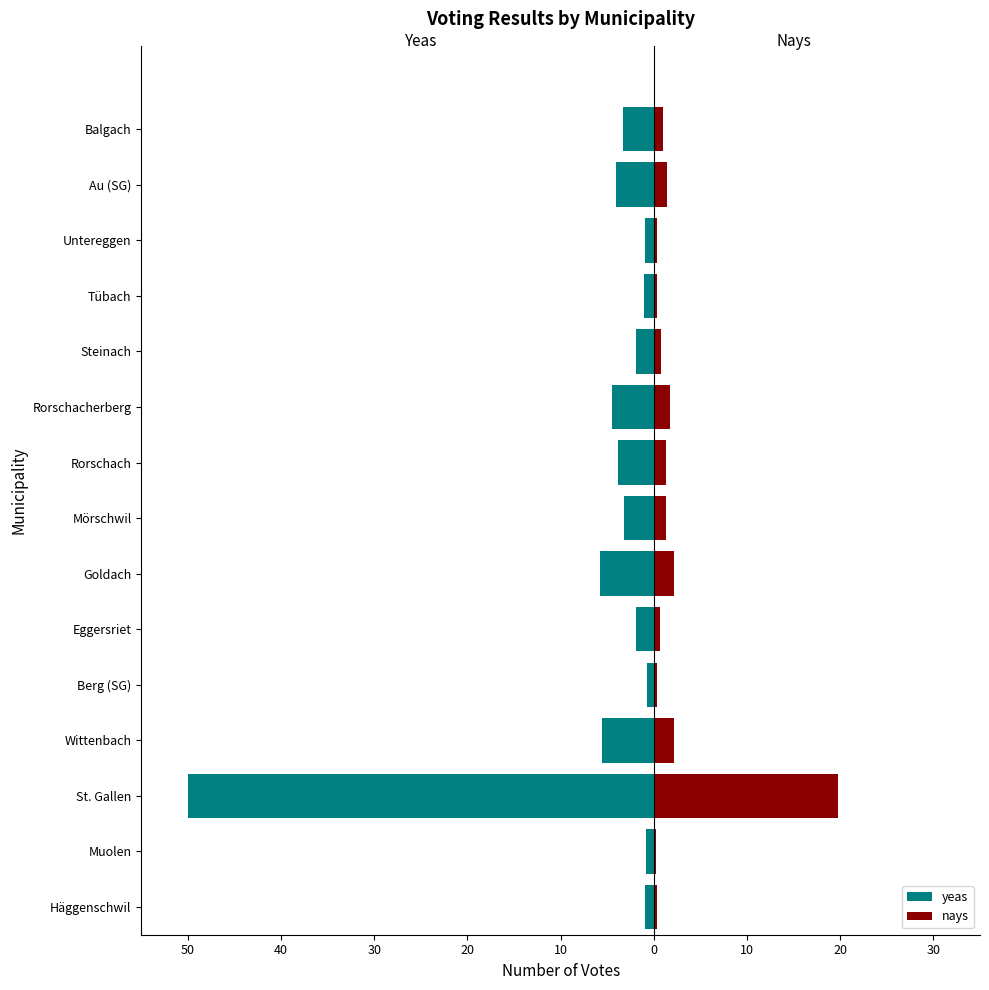

What is the sum of all nays values?

34.2